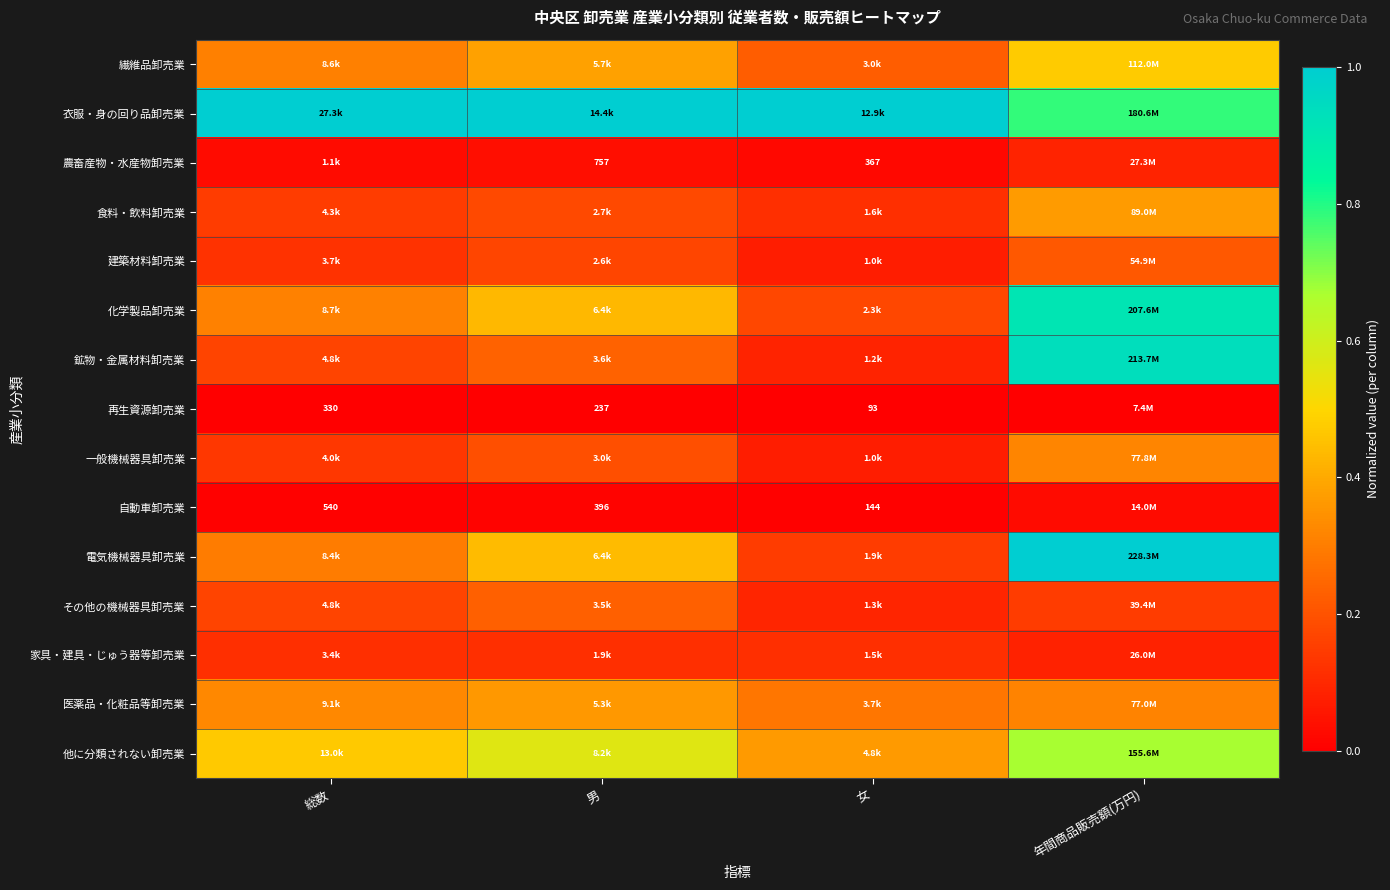

List the series in order of their peak value, lowest first.

再生資源卸売業, 自動車卸売業, 農畜産物・水産物卸売業, 家具・建具・じゅう器等卸売業, 建築材料卸売業, その他の機械器具卸売業, 一般機械器具卸売業, 医薬品・化粧品等卸売業, 食料・飲料卸売業, 繊維品卸売業, 他に分類されない卸売業, 化学製品卸売業, 鉱物・金属材料卸売業, 衣服・身の回り品卸売業, 電気機械器具卸売業